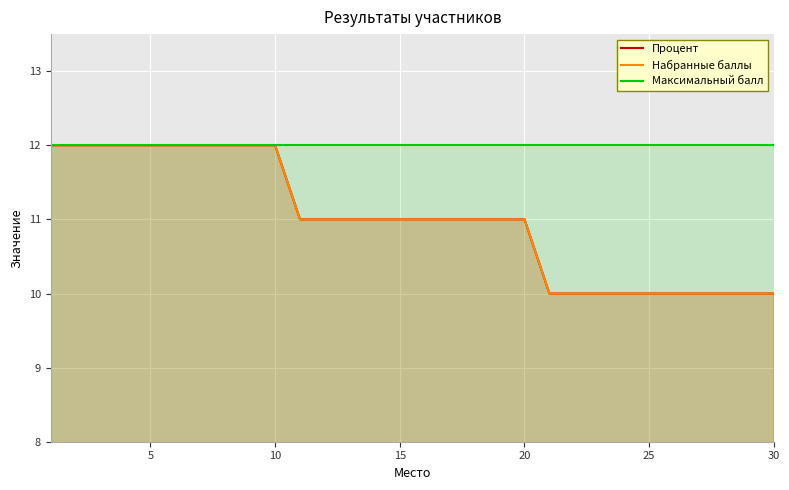

Rank the series by their maximum value, from lowest to highest.

Процент, Набранные баллы, Максимальный балл